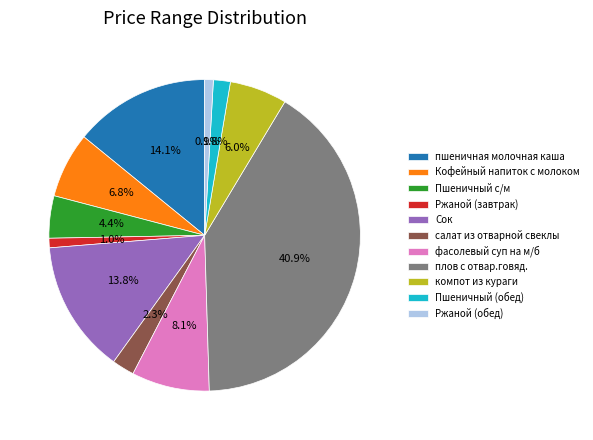

To the nearest percent, what is the difference between the largest and smallest slice percentages?

40%